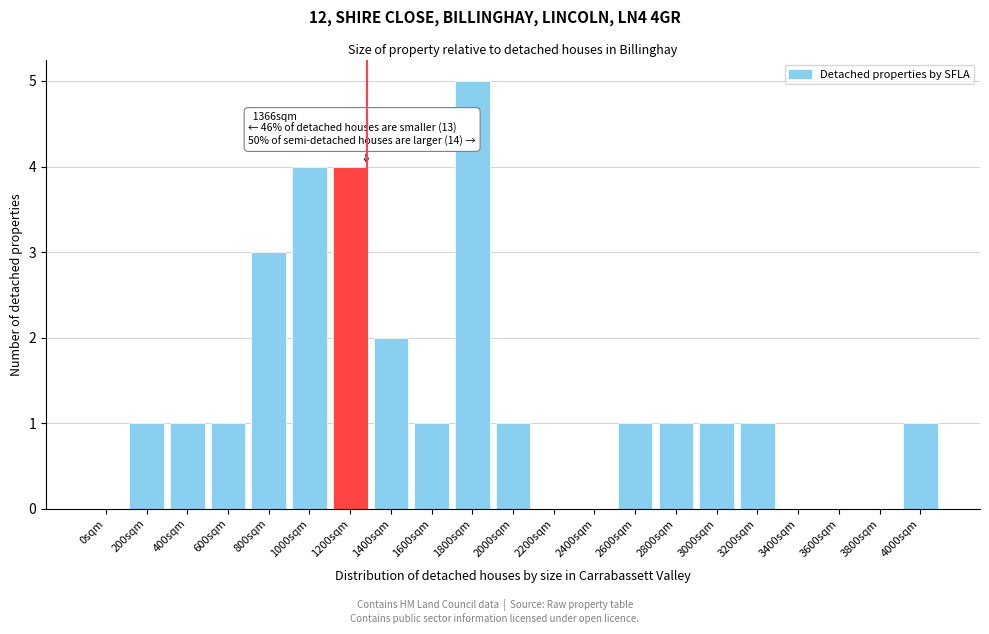

Reading left to right, list all the values displayed in this chart.

0sqm=0	200sqm=1	400sqm=1	600sqm=1	800sqm=3	1000sqm=4	1200sqm=4	1400sqm=2	1600sqm=1	1800sqm=5	2000sqm=1	2200sqm=0	2400sqm=0	2600sqm=1	2800sqm=1	3000sqm=1	3200sqm=1	3400sqm=0	3600sqm=0	3800sqm=0	4000sqm=1